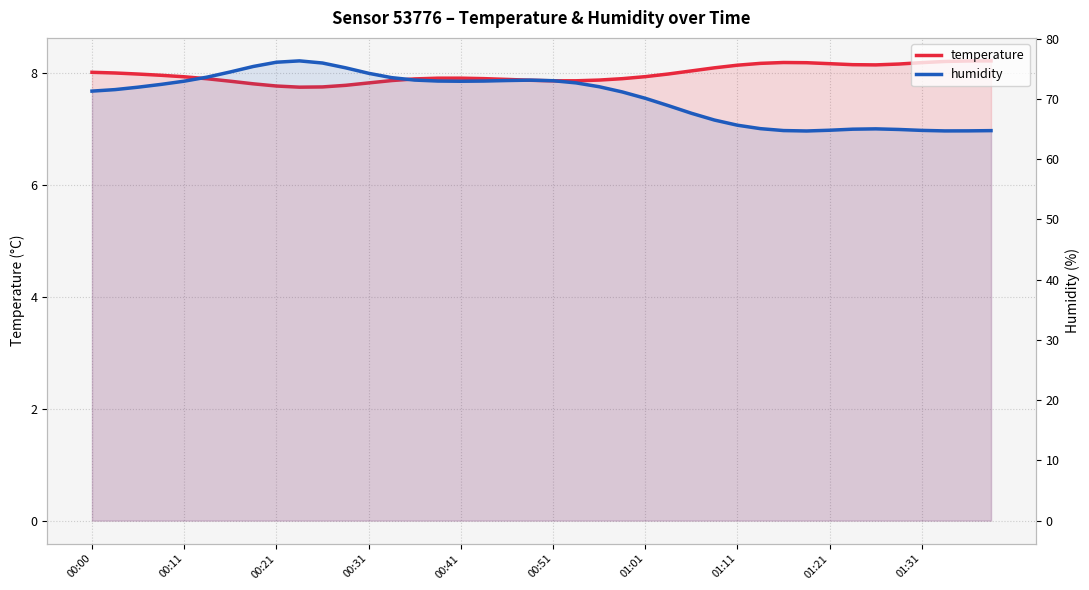

Reading left to right, what are all the values shown in this chart?

temperature: 8.0	8.0	8.0	8.0	7.9	7.9	7.9	7.8	7.8	7.8	7.8	7.8	7.8	7.9	7.9	7.9	7.9	7.9	7.9	7.9	7.9	7.9	7.9	7.9	7.9	8.0	8.0	8.1	8.1	8.2	8.2	8.2	8.2	8.2	8.1	8.2	8.2	8.2	8.2	8.2
humidity: 71.3	71.5	71.9	72.4	72.9	73.6	74.5	75.4	76.1	76.3	76.0	75.2	74.2	73.5	73.1	73.0	72.9	73.0	73.0	73.1	73.0	72.7	72.0	71.2	70.1	68.9	67.6	66.5	65.6	65.1	64.7	64.7	64.8	65.0	65.0	64.9	64.8	64.7	64.7	64.7